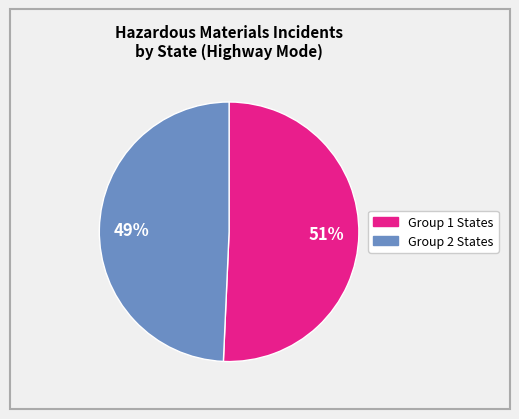

To the nearest percent, what is the average slice percentage?

50%